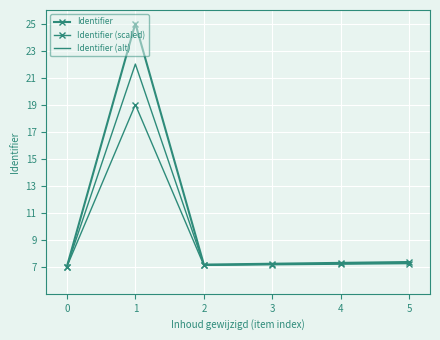

What are all the series names shown in the legend?

Identifier, Identifier (scaled), Identifier (alt)